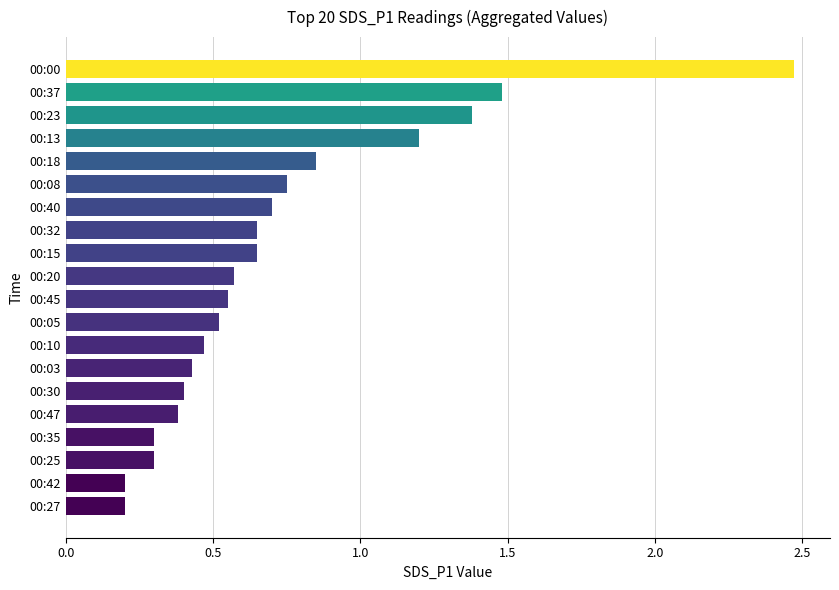

What is the difference between the maximum and second lowest values?

2.3